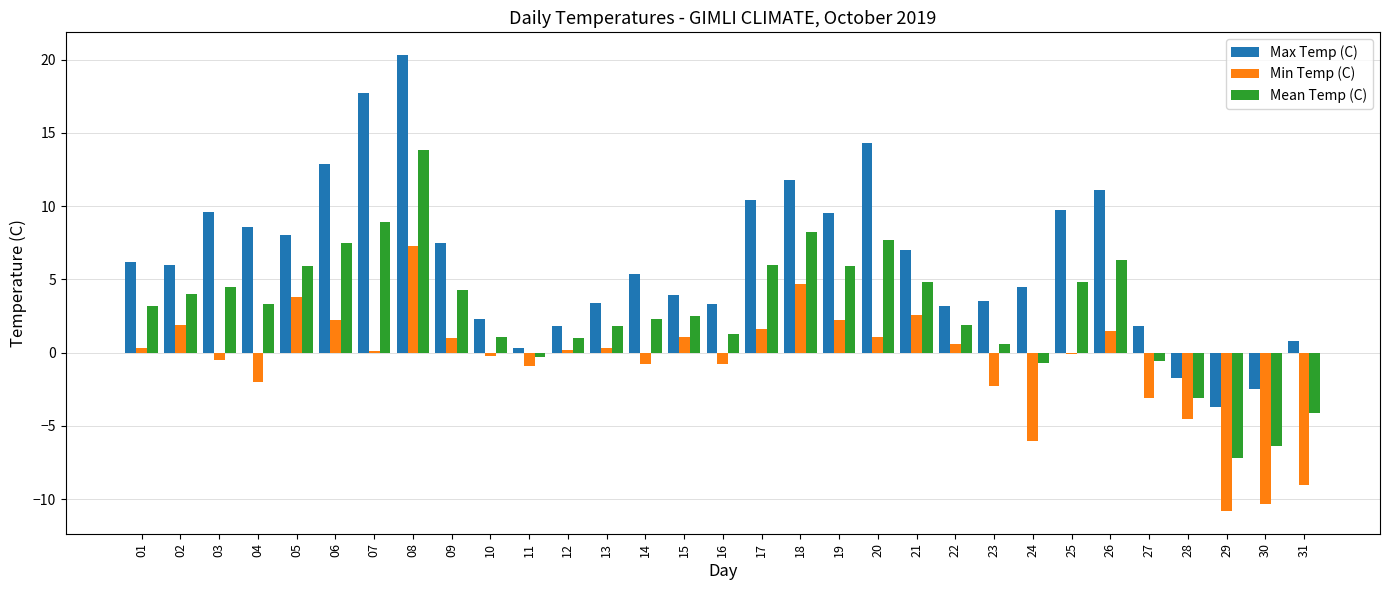

Which series has the largest total across all categories?

Max Temp (C)